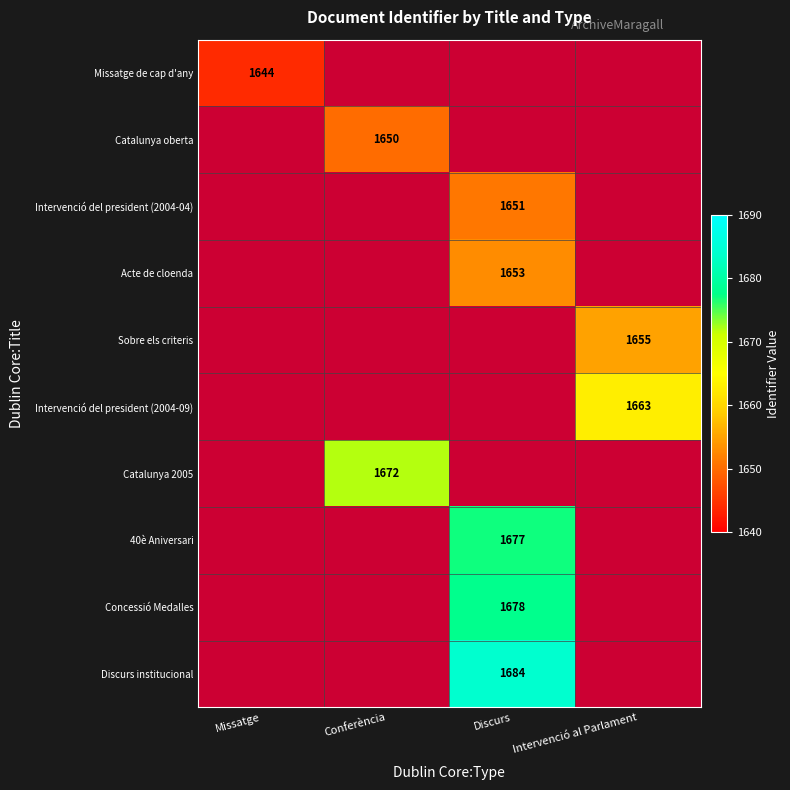

Is it true that Intervenció del president (2004-04) equals 1651 at Discurs?

True